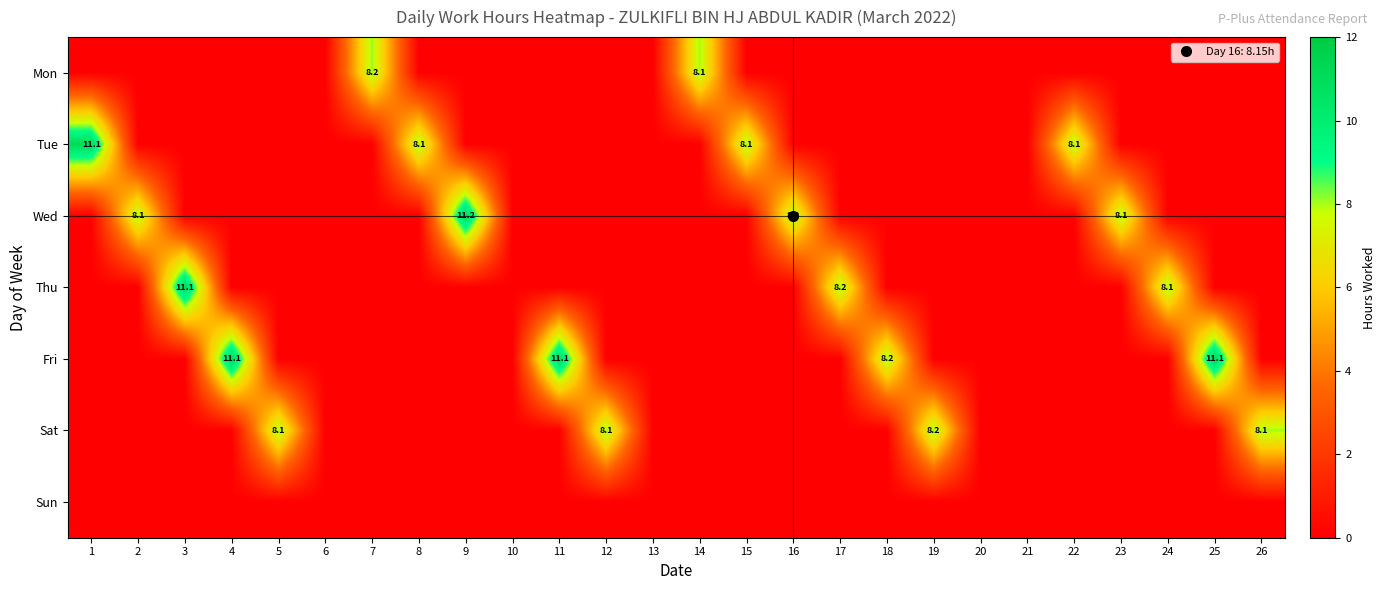

At how many categories does at least one series exceed 0?

21